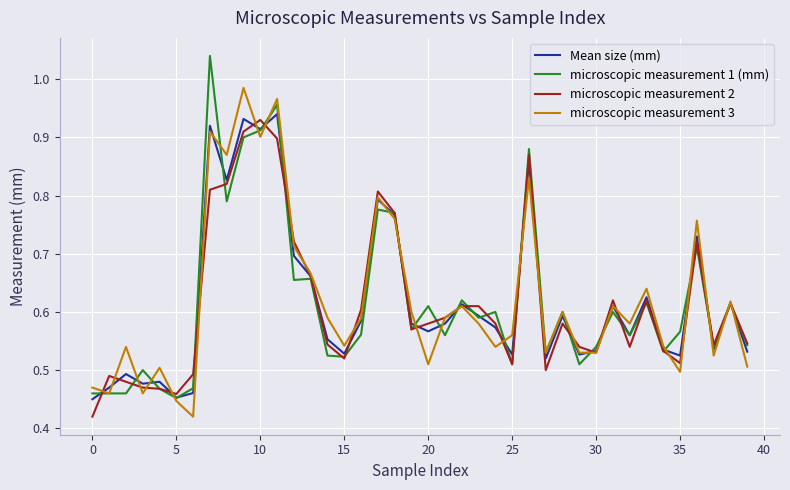

True or false: microscopic measurement 1 (mm) and microscopic measurement 2 intersect in this chart.

True